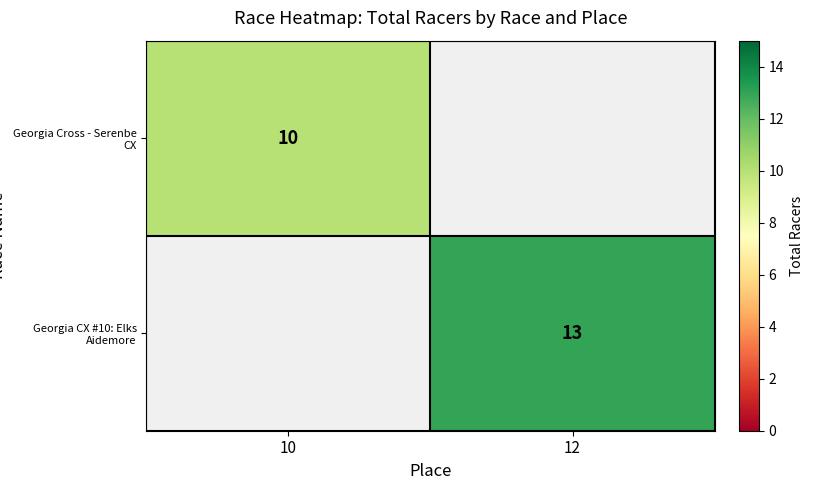

Is it true that Georgia Cross - Serenbe CX equals 10 at 10?

True